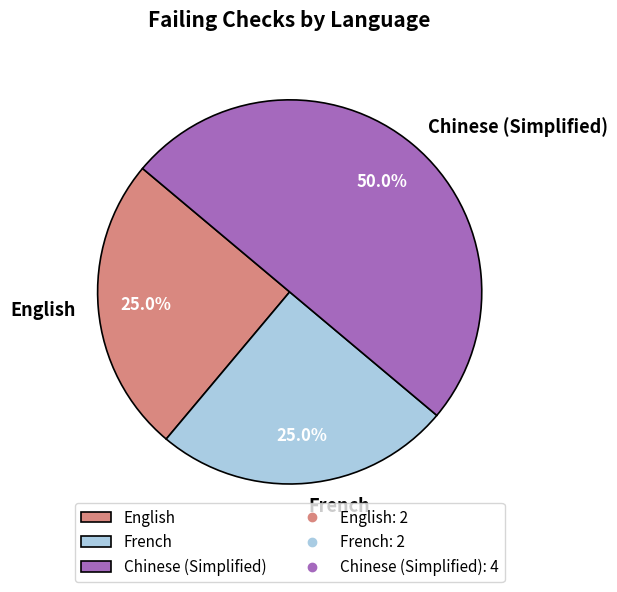

Approximately how many times larger is the value at English compared to French?

1.0